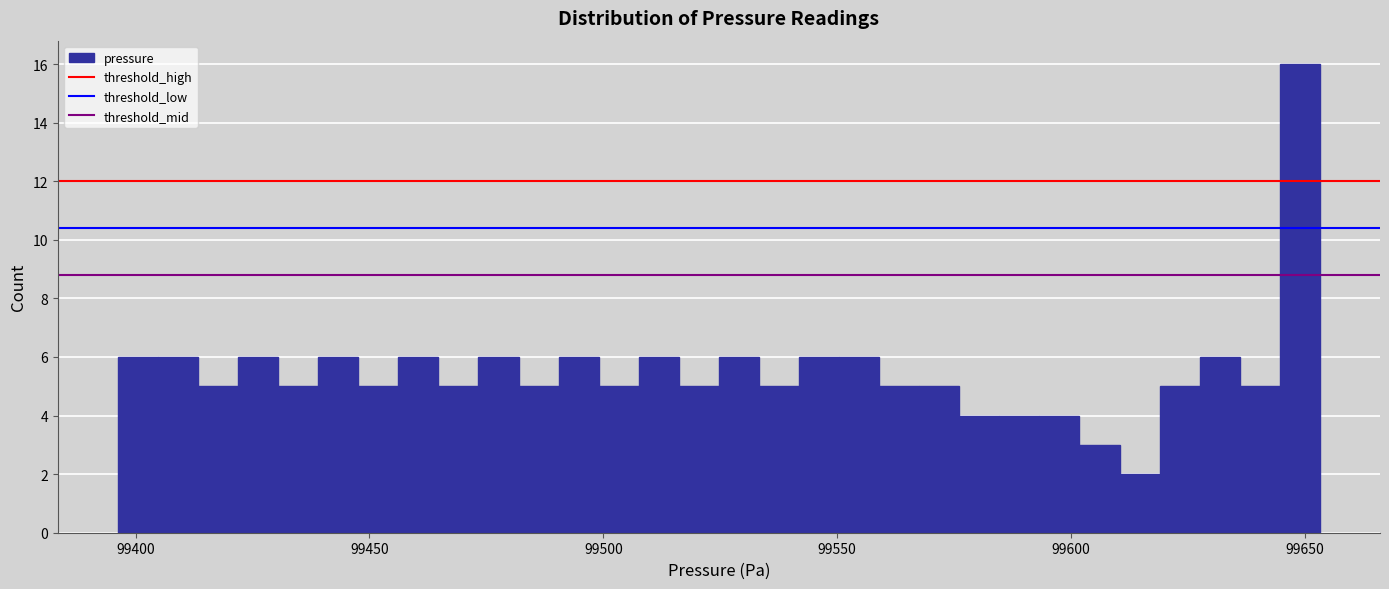

Read against the x-axis, roughly where is the centre of the tallest bar?

99650